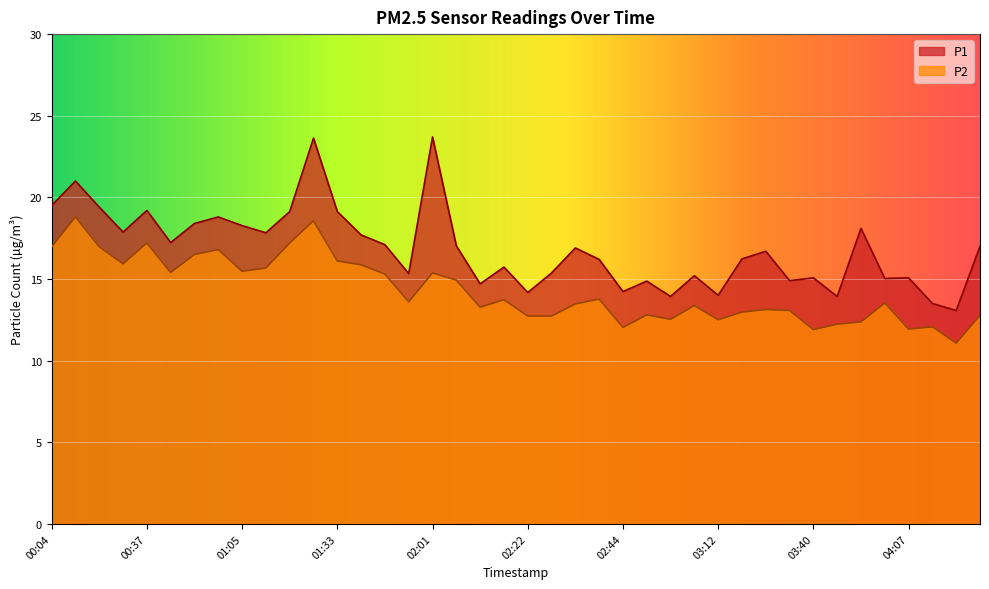

How many lines are shown in the chart?

2